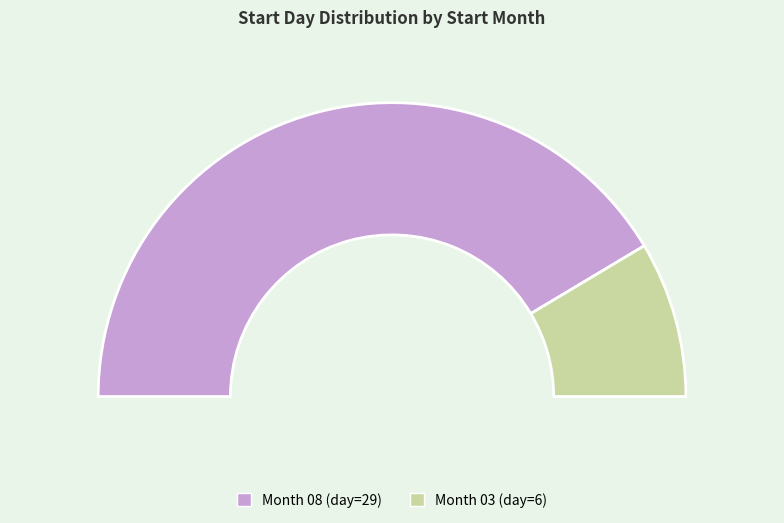

To the nearest percent, what is the combined percentage of 03 and 08?

100%